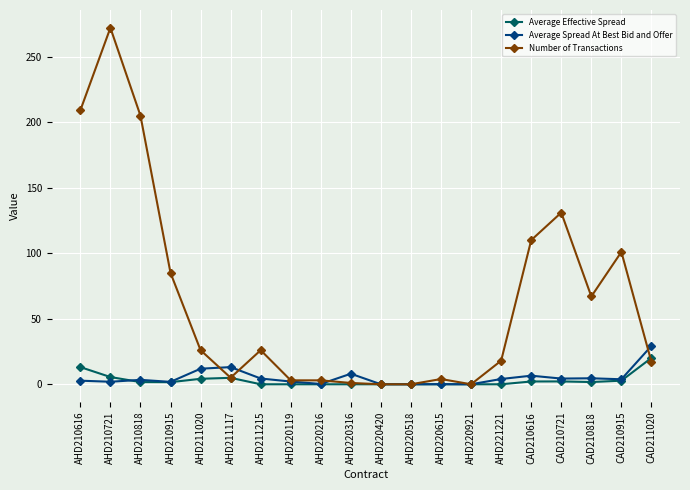

After their last crossing, which series has the higher values: Number of Transactions or Average Effective Spread?

Average Effective Spread